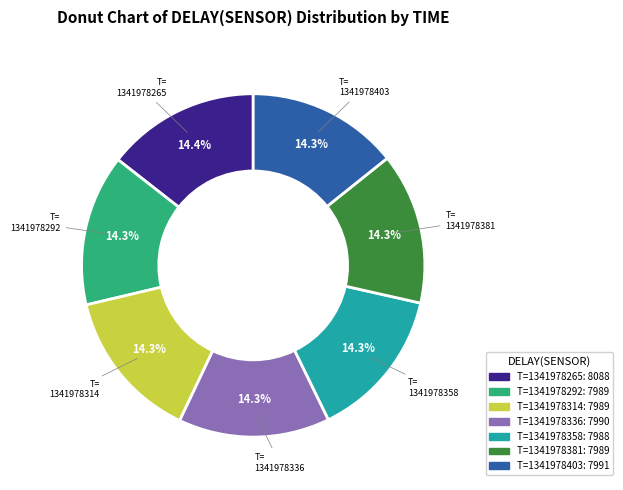

To the nearest percent, what is the average slice percentage?

14%